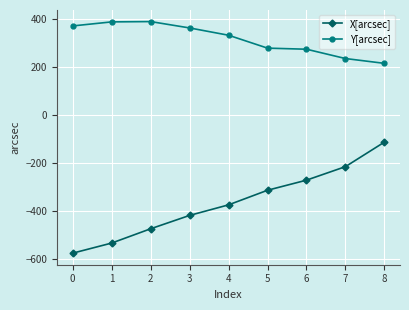

How many values in the X[arcsec] series are below -373?

5